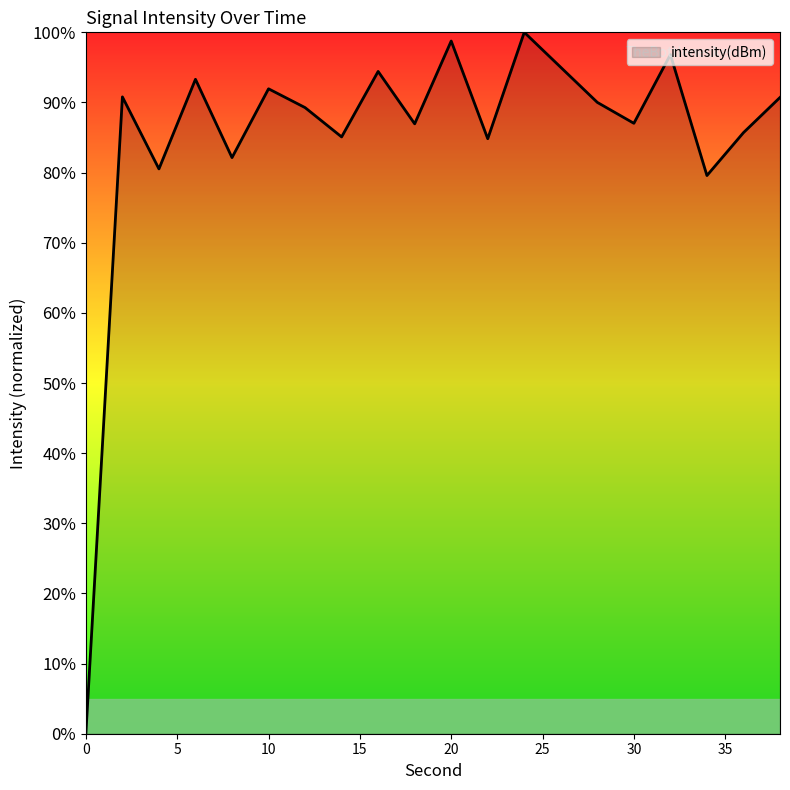

What is the average value?

85.1